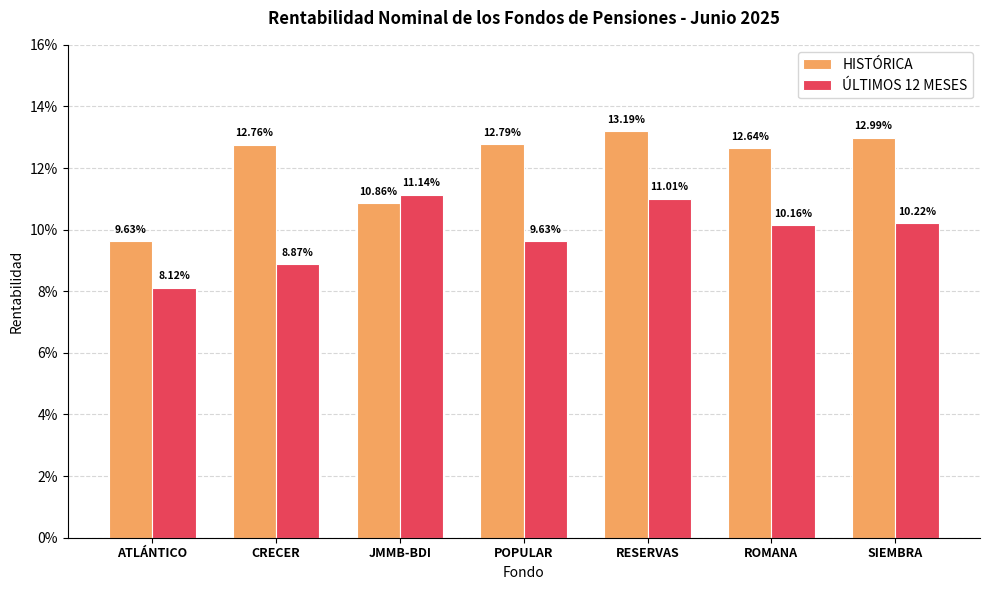

Does the chart contain stacked bars?

No